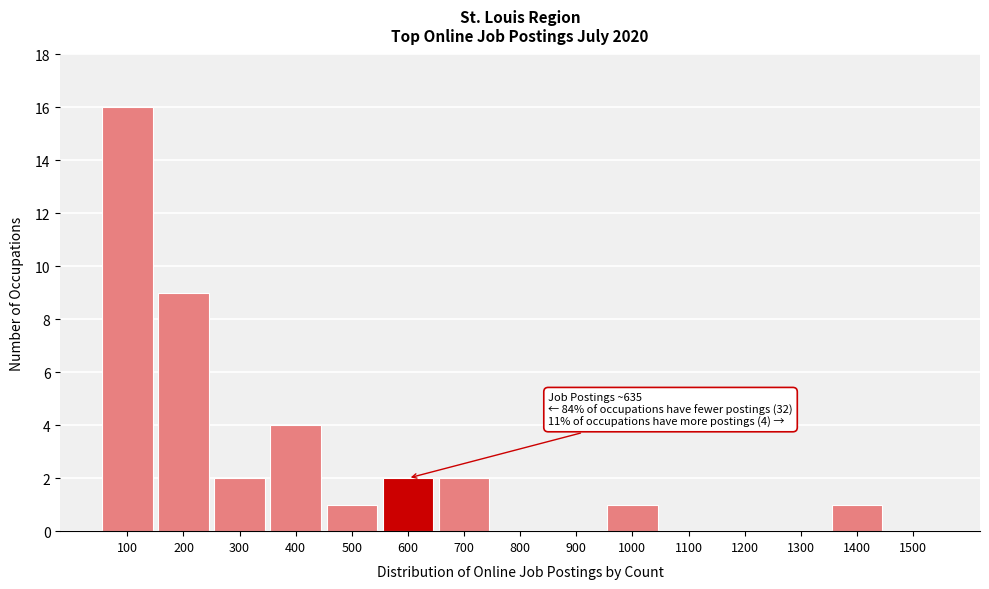

Reading left to right, what are all the values shown in this chart?

100=16	200=9	300=2	400=4	500=1	600=2	700=2	800=0	900=0	1000=1	1100=0	1200=0	1300=0	1400=1	1500=0